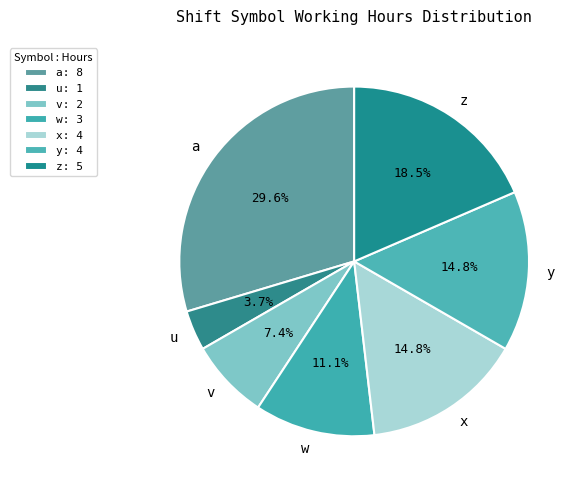

Is there any slice that represents more than half of the pie?

No